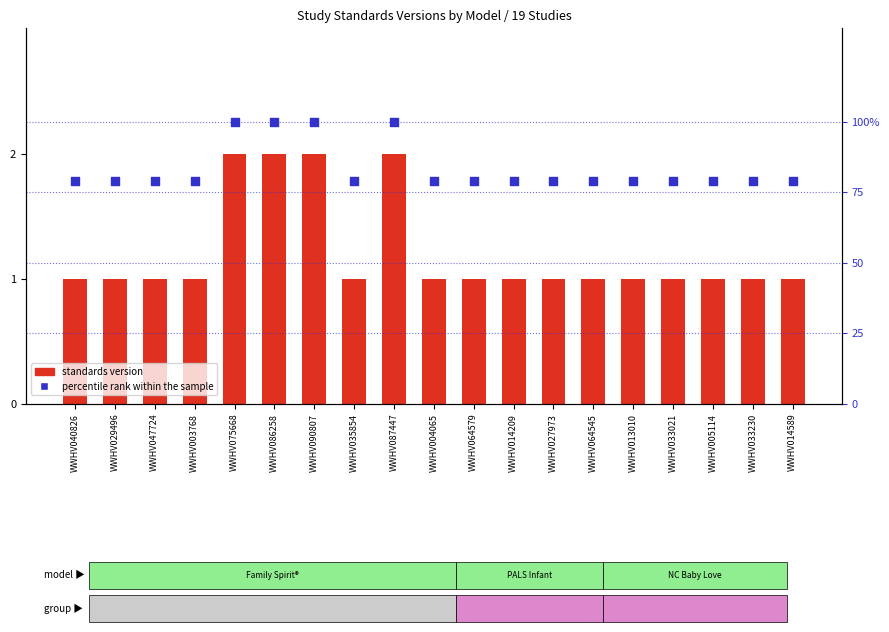

Is the value of standards version at WWHV047724 greater than the value of percentile rank within the sample at WWHV047724?

No